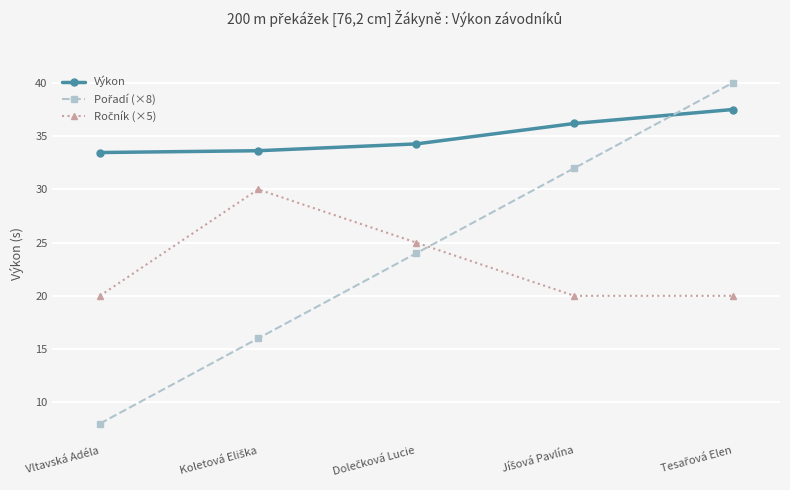

Which series has the largest total across all categories?

Výkon